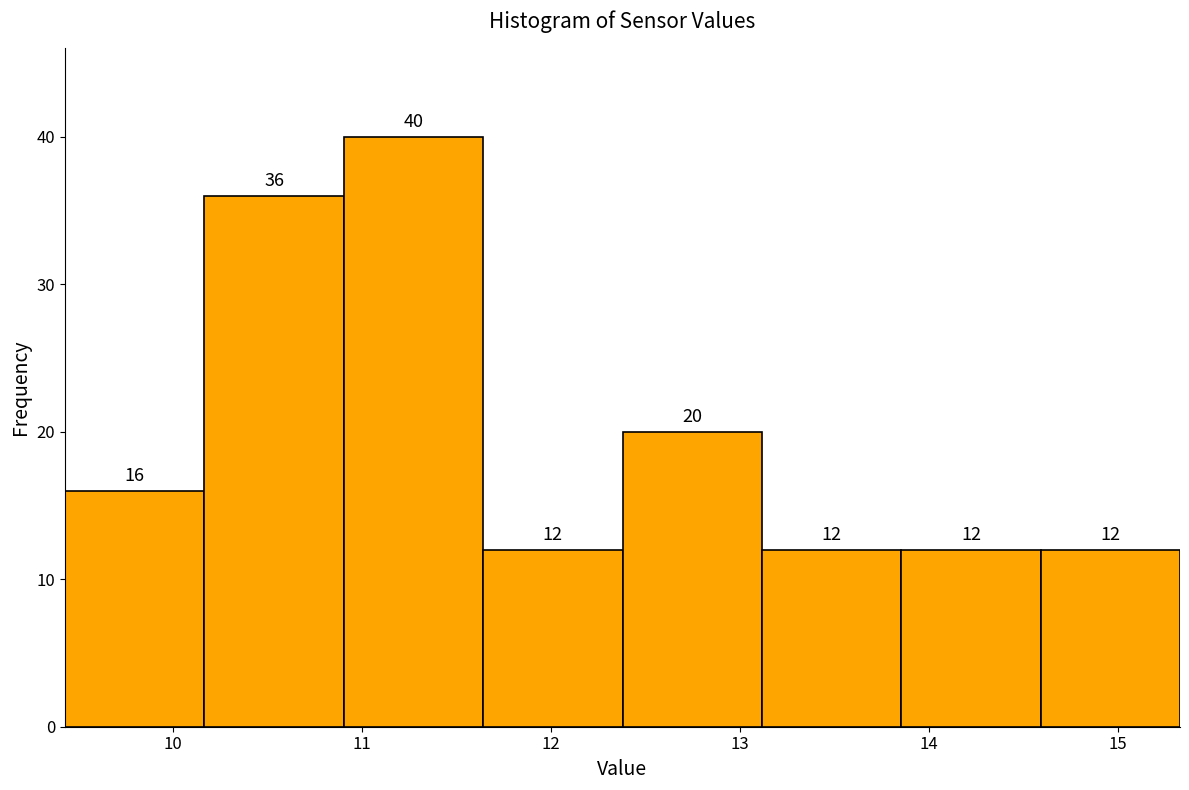

How tall is the bar that spans 9.4 to 10.2 on the x-axis? The bar edges are not printed on the chart, so give them approximately, as read against the axis.

16